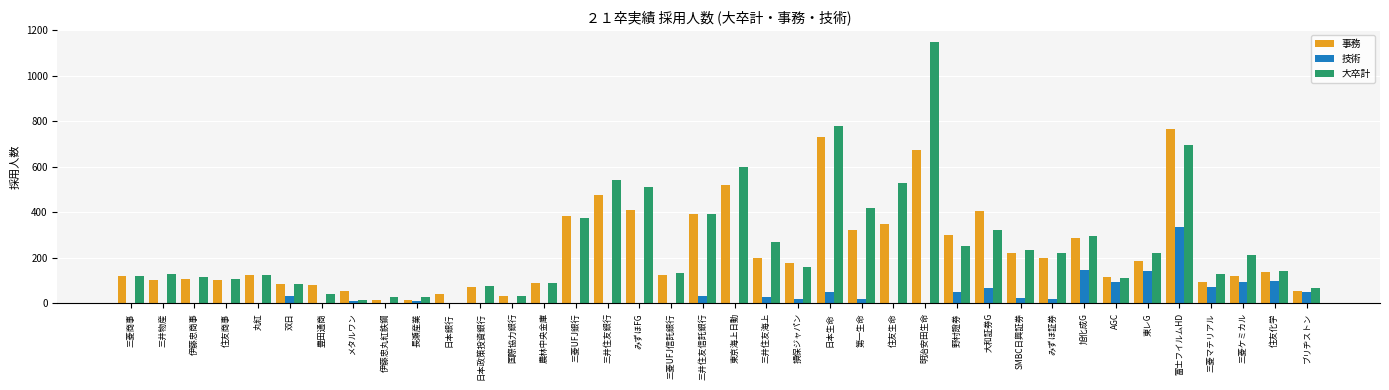

The 事務 series shows 79 at 豊田通商. True or false?

True